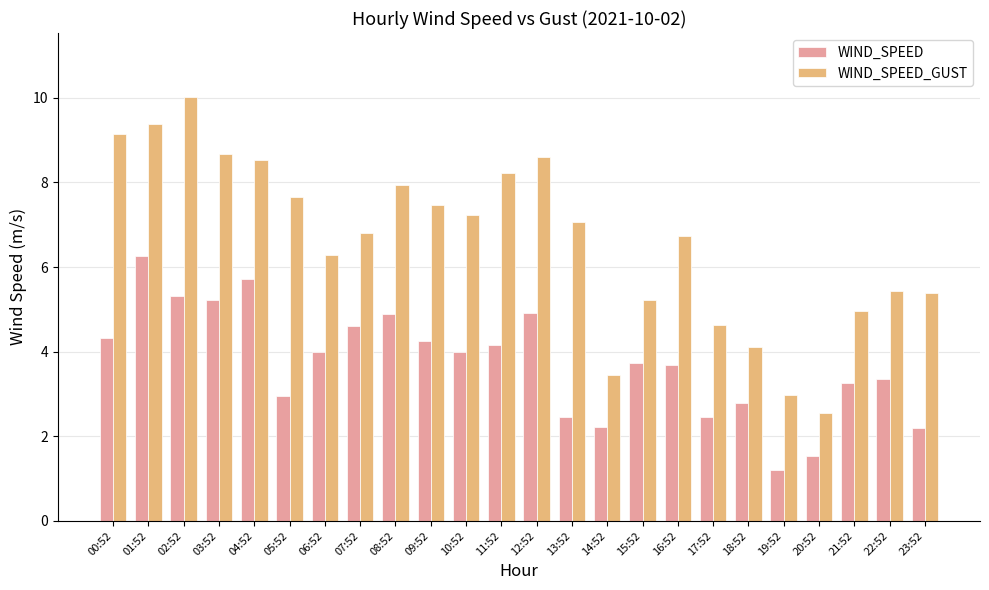

What is the difference between the highest and lowest values at 19:52?

1.8